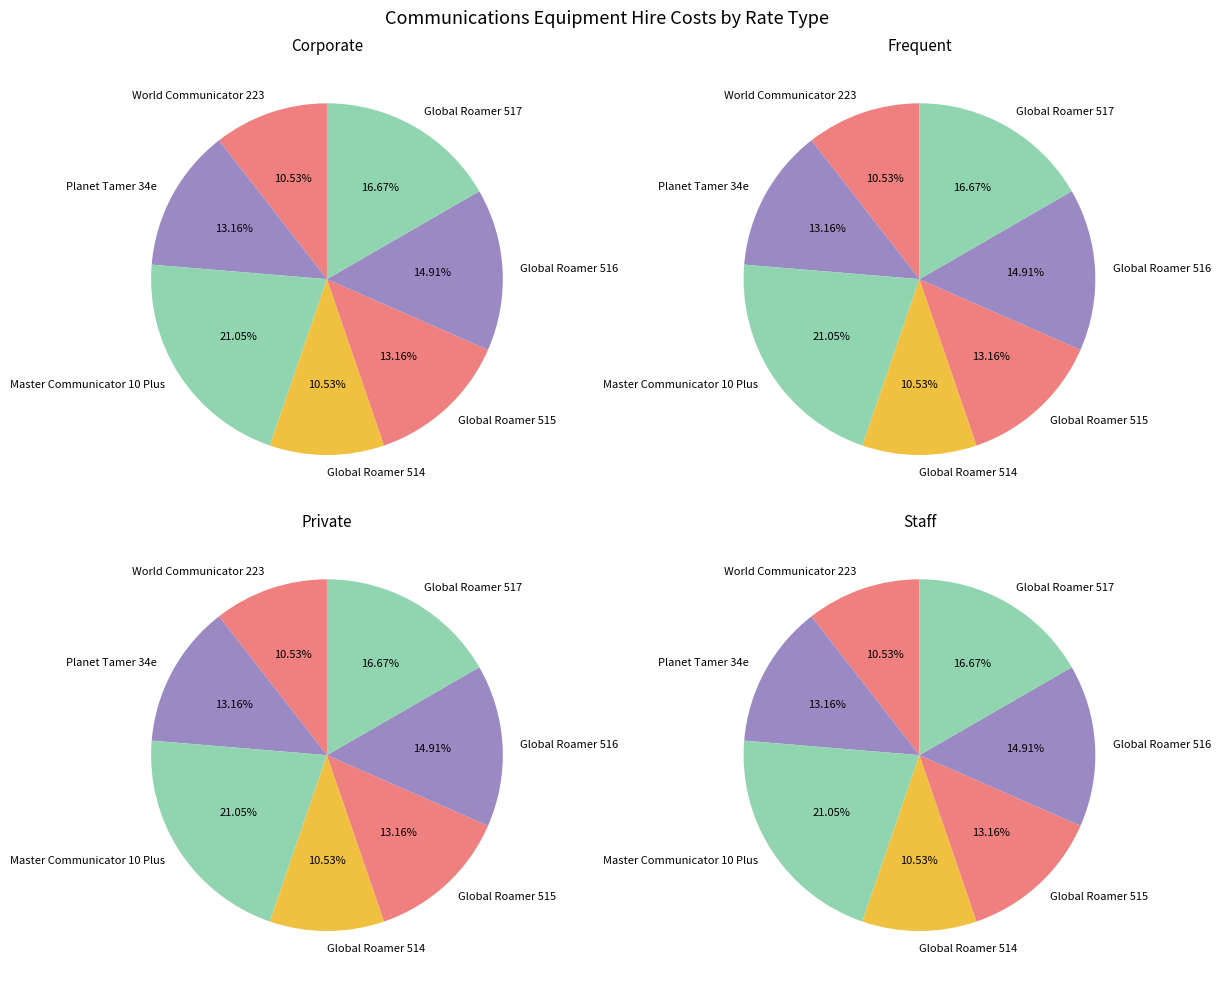

Does World Communicator 223 account for over 50% of the chart?

No